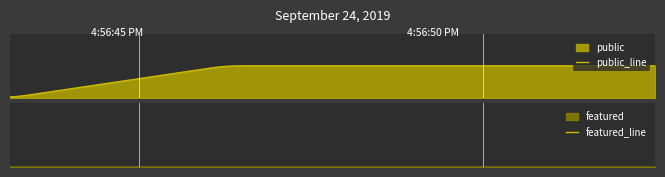

True or false: featured and public cross at least once.

False